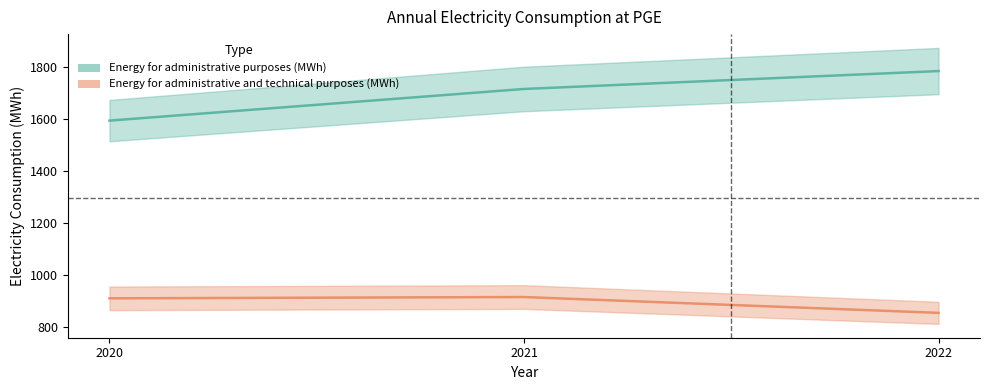

Where is Energy for administrative purposes (MWh) nearest to the value 1689?

2021